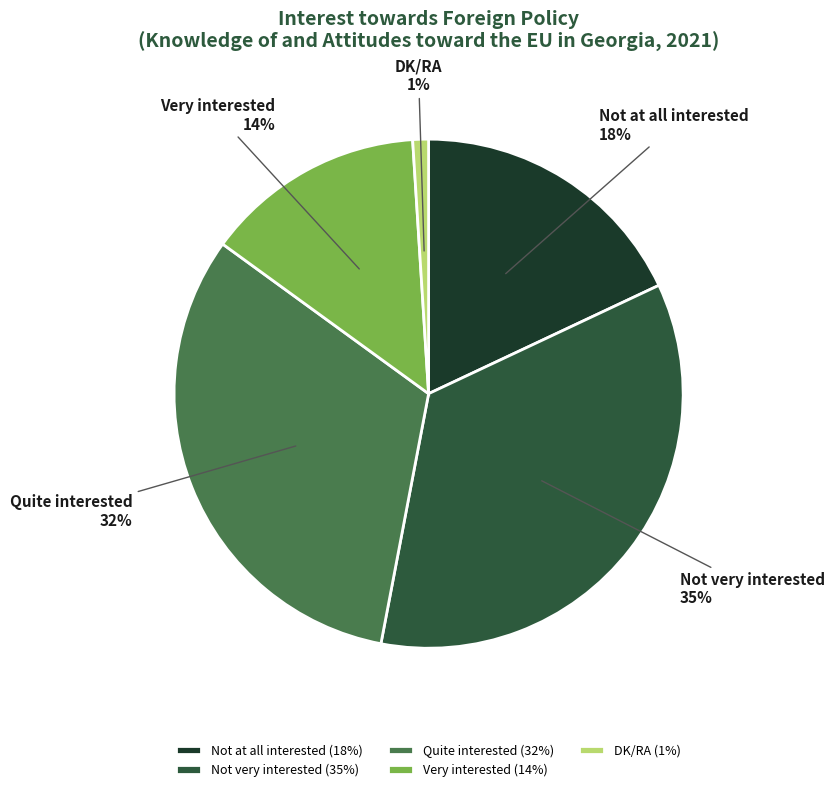

Combined, do Very interested and DK/RA account for over 50%?

No